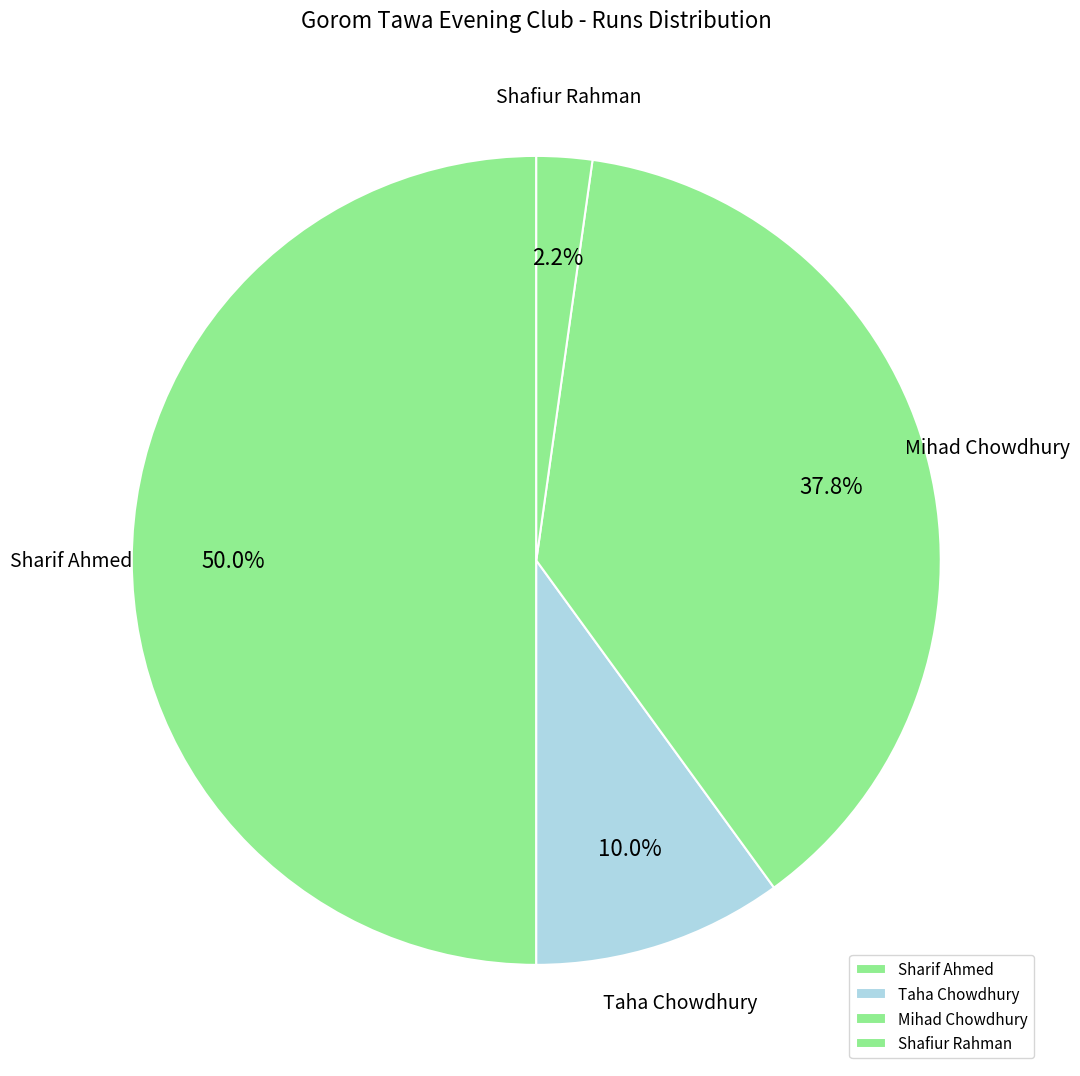

Is Shafiur Rahman the majority of the pie?

No